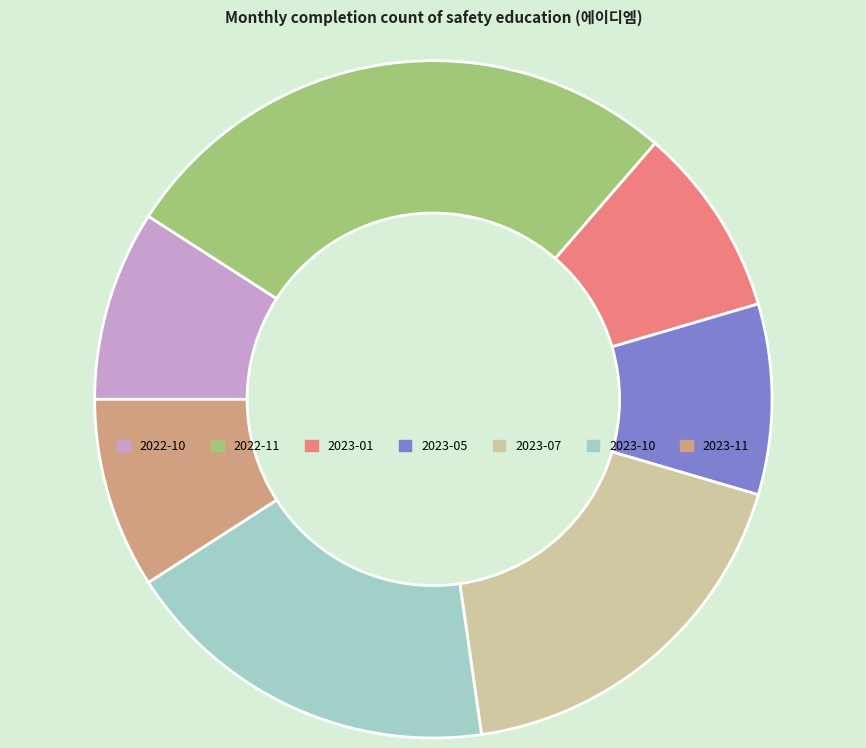

Does 2022-10 account for over 50% of the chart?

No